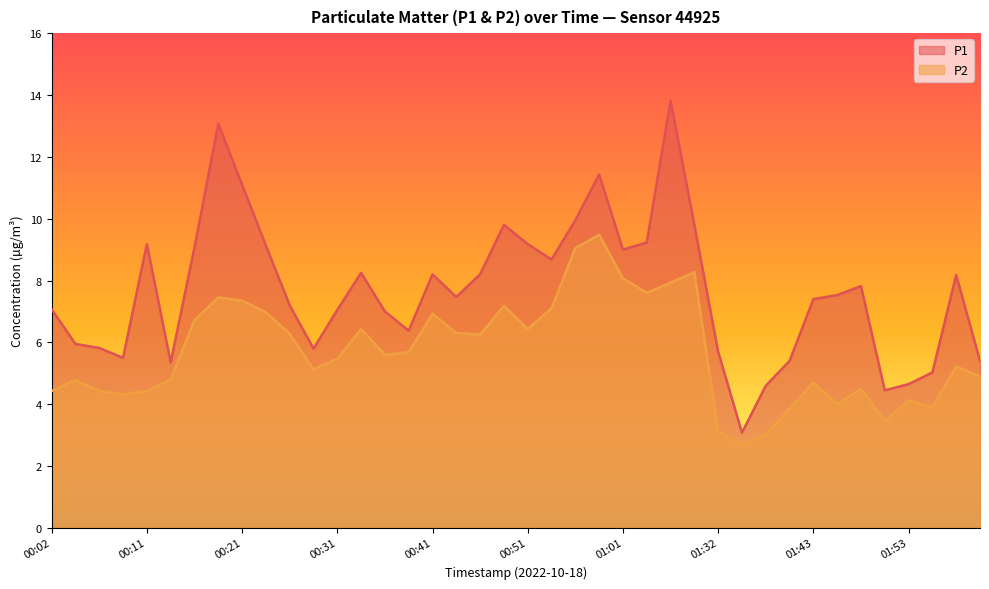

Does the chart display data point markers on the line(s)?

No